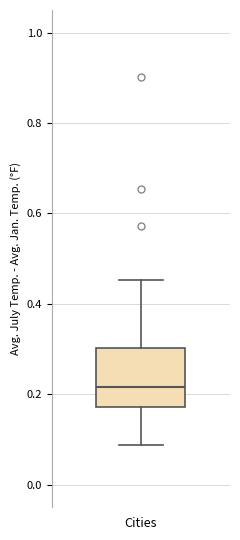

Where is the lower edge of the box for Cities on the y-axis? The values are not printed on the chart, so give them approximately, as read against the axis.

0.18